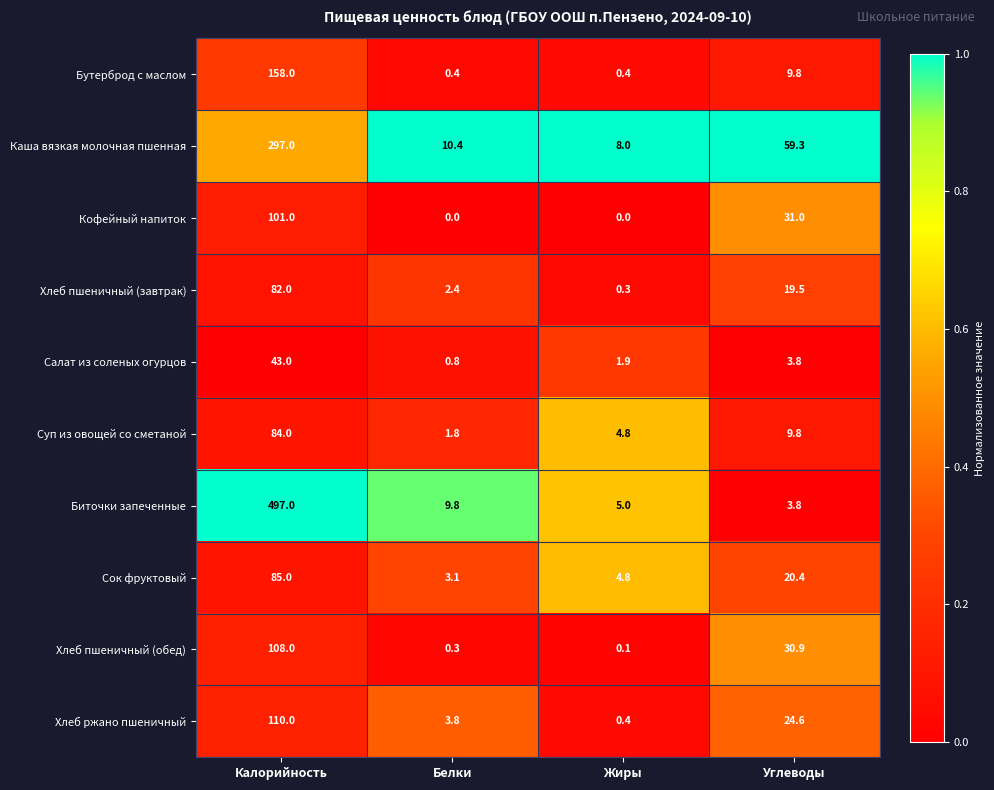

What is the difference between the maximum and minimum values in the Салат из соленых огурцов series?

42.2